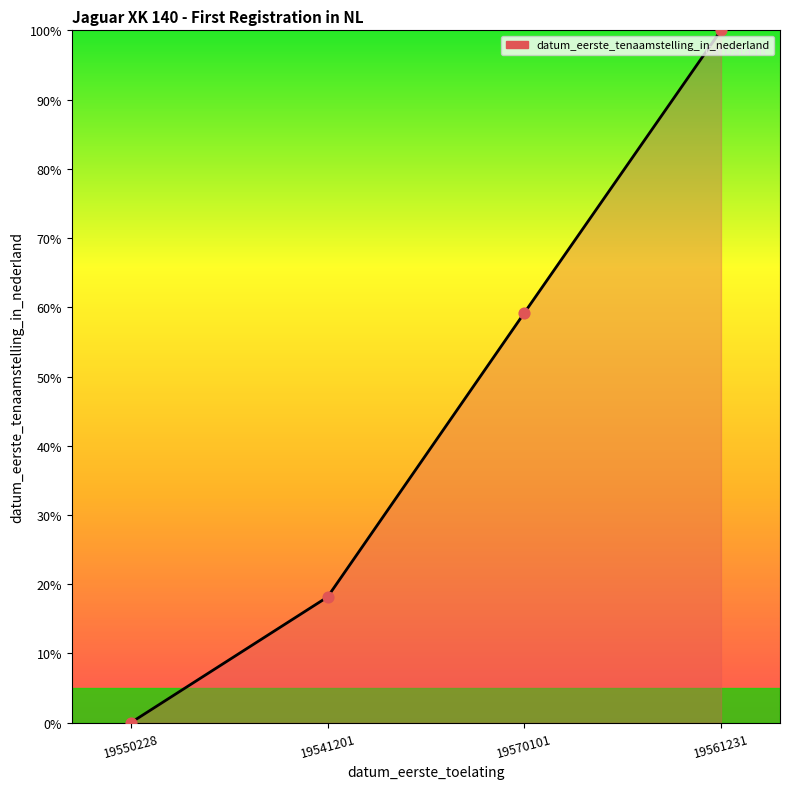

Which has a higher value, 19561231 or 19570101?

19561231